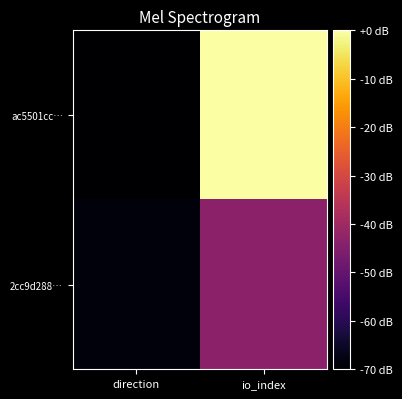

Rank the series by their average value, from lowest to highest.

2cc9d288…, ac5501cc…